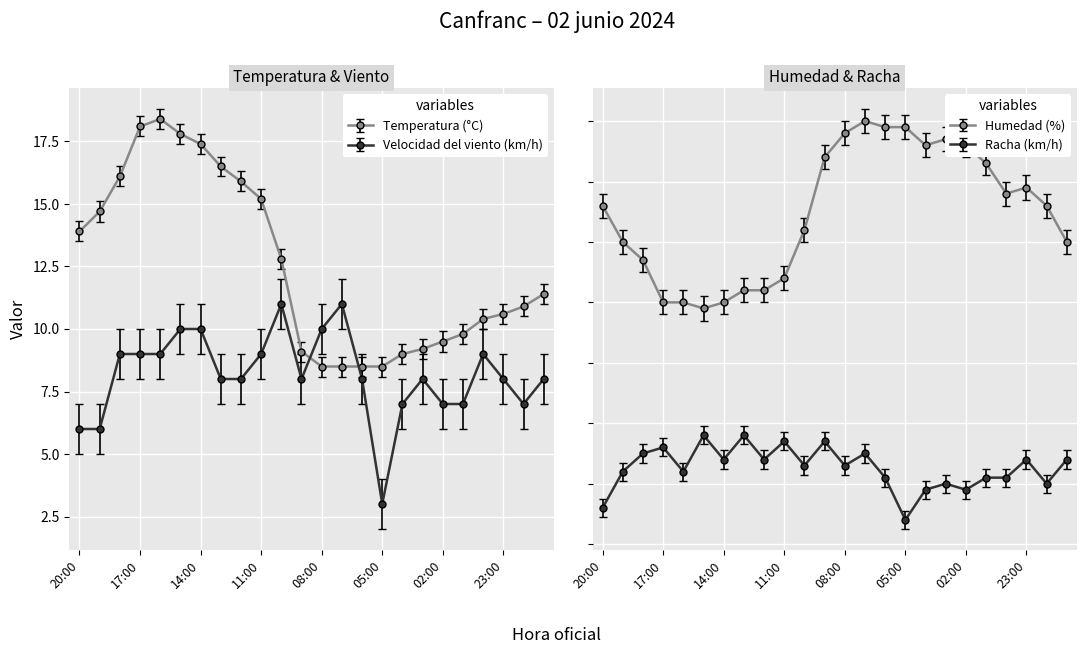

Where does the Racha (km/h) series first go above 23?

18:00